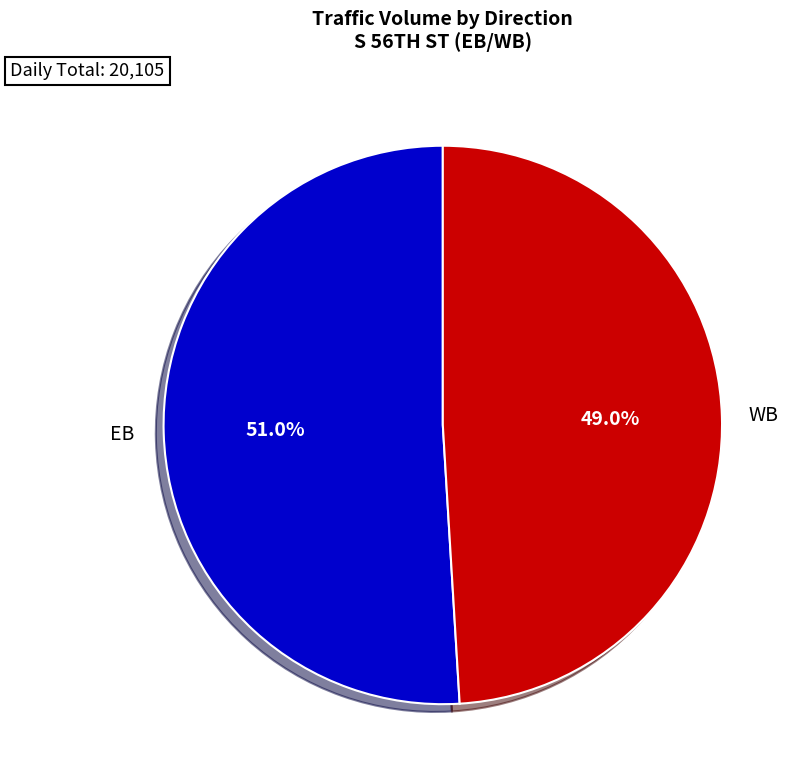

Which slice is the largest?

EB